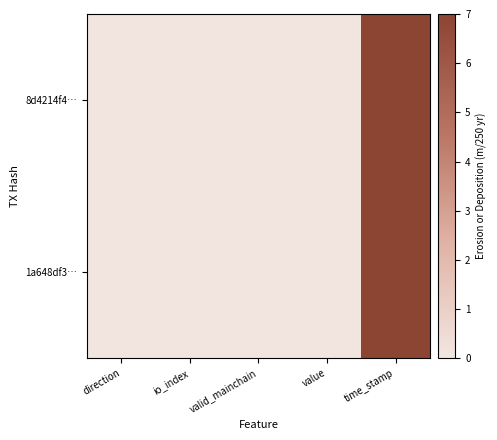

Rank the series by their maximum value, from highest to lowest.

8d4214f4…, 1a648df3…